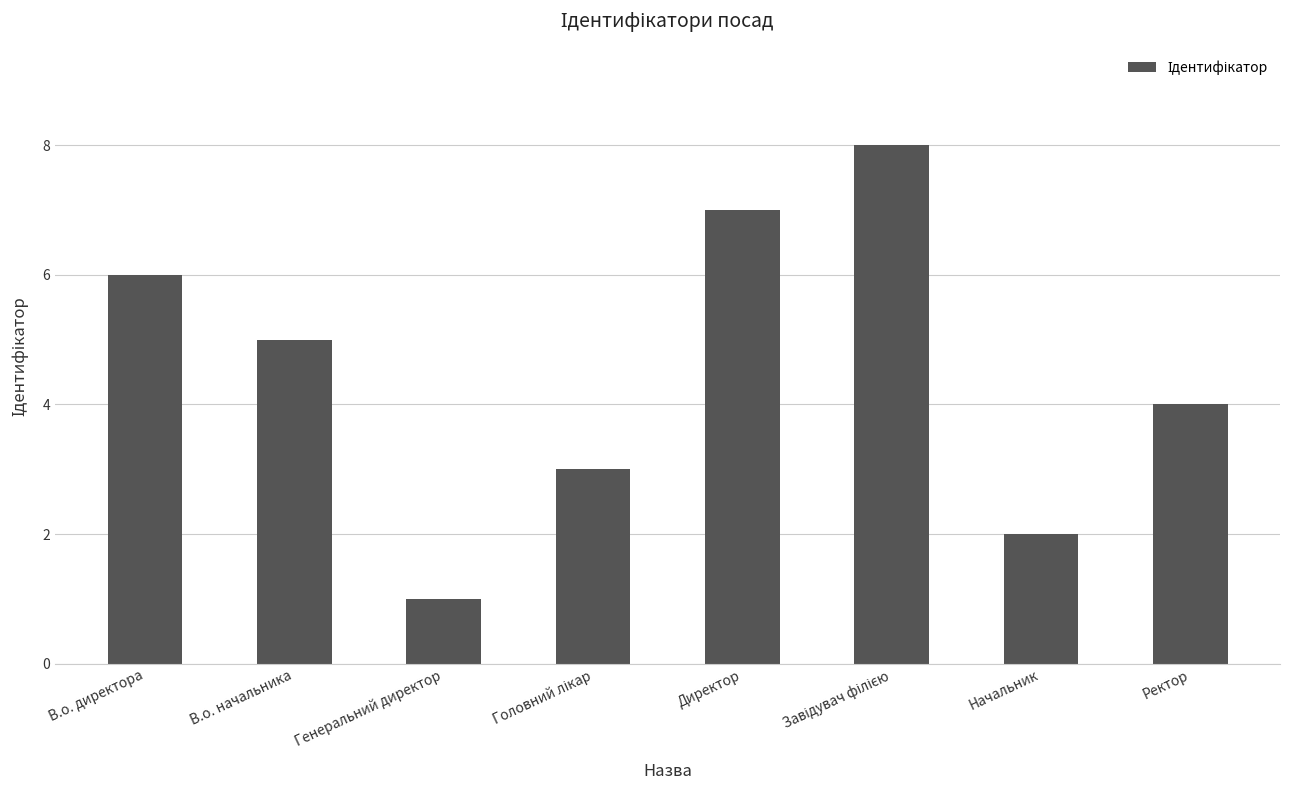

What is the difference between the maximum and minimum values?

7